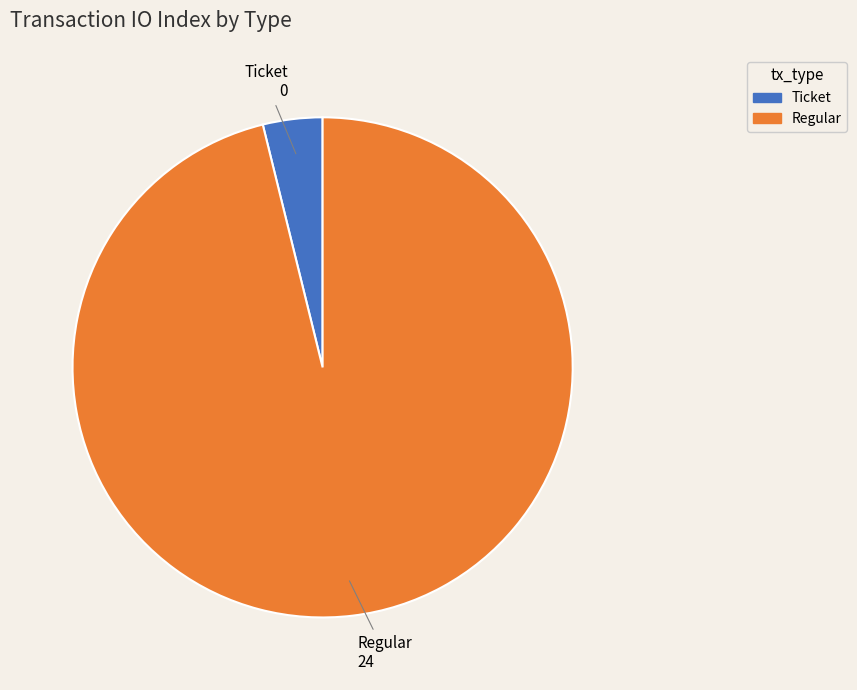

Does any single category account for the majority?

Yes